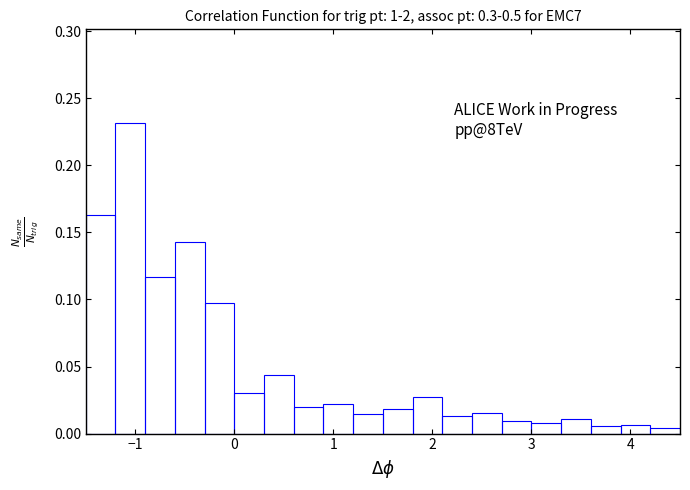

Around what value on the x-axis is the tallest bar? Give the approximate position of its centre, as read against the axis.

-1.0